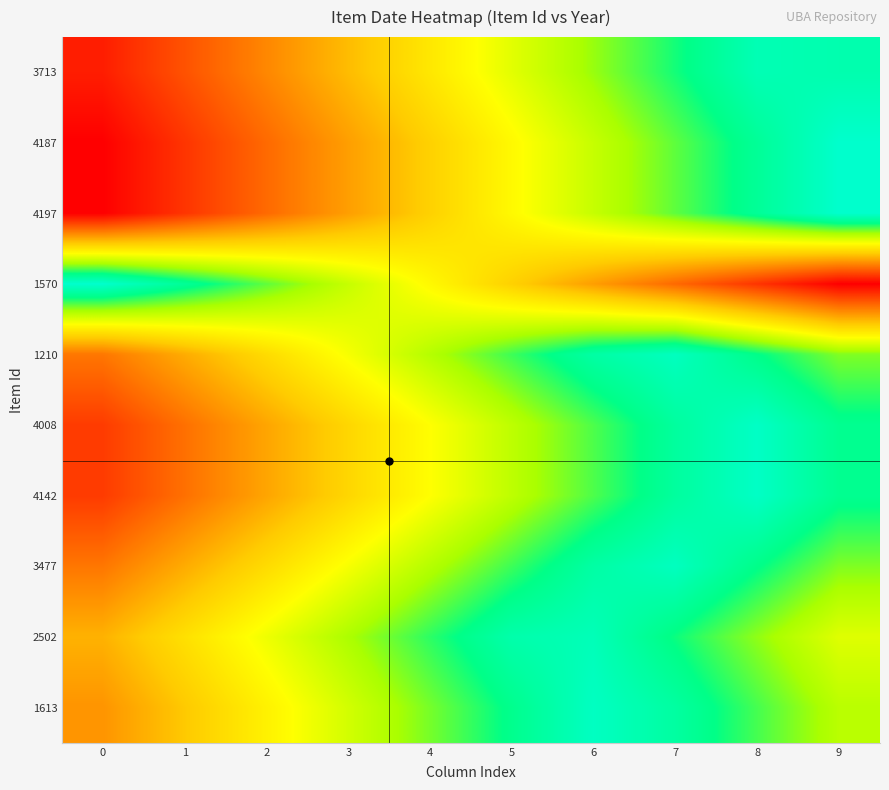

Reading right to left, extract all data points from this chart.

3713: 9=0.9	8=1.0	7=0.8	6=0.7	5=0.6	4=0.5	3=0.4	2=0.3	1=0.2	0=0.1
4187: 9=1.0	8=0.9	7=0.8	6=0.7	5=0.6	4=0.4	3=0.3	2=0.2	1=0.1	0=0.0
4197: 9=1.0	8=0.9	7=0.8	6=0.7	5=0.6	4=0.4	3=0.3	2=0.2	1=0.1	0=0.0
1570: 9=0.0	8=0.1	7=0.2	6=0.3	5=0.4	4=0.6	3=0.7	2=0.8	1=0.9	0=1.0
1210: 9=0.7	8=0.9	7=1.0	6=0.9	5=0.8	4=0.7	3=0.6	2=0.5	1=0.4	0=0.3
4008: 9=0.9	8=1.0	7=0.9	6=0.8	5=0.7	4=0.6	3=0.5	2=0.3	1=0.2	0=0.1
4142: 9=0.9	8=1.0	7=0.9	6=0.8	5=0.7	4=0.6	3=0.5	2=0.3	1=0.2	0=0.1
3477: 9=0.7	8=0.9	7=1.0	6=0.9	5=0.8	4=0.7	3=0.6	2=0.5	1=0.4	0=0.3
2502: 9=0.6	8=0.7	7=0.8	6=1.0	5=0.9	4=0.8	3=0.7	2=0.6	1=0.5	0=0.4
1613: 9=0.7	8=0.8	7=0.9	6=1.0	5=0.9	4=0.8	3=0.6	2=0.5	1=0.4	0=0.3